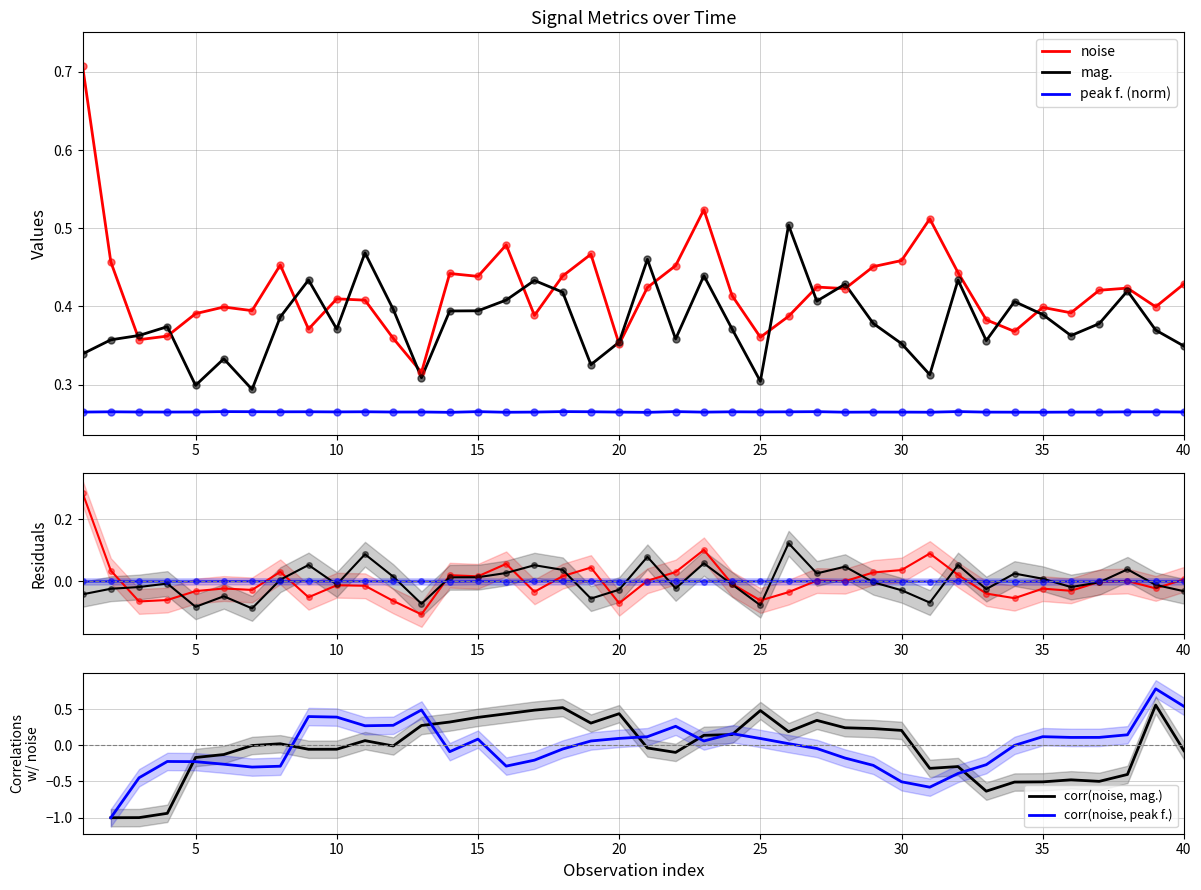

How many interior local valleys does the peak f. (norm) series have?

12